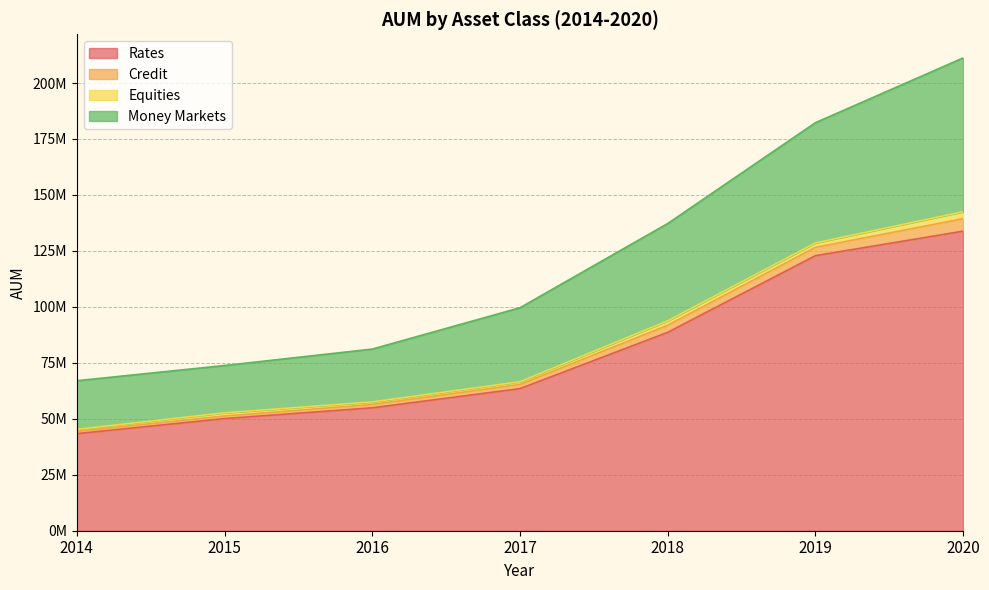

Between 2020 and 2014, which is larger?

2020